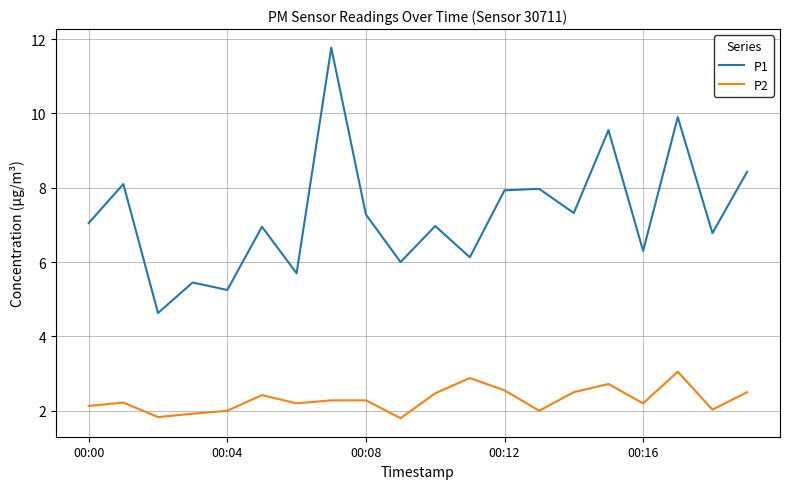

True or false: P2 and P1 intersect in this chart.

False